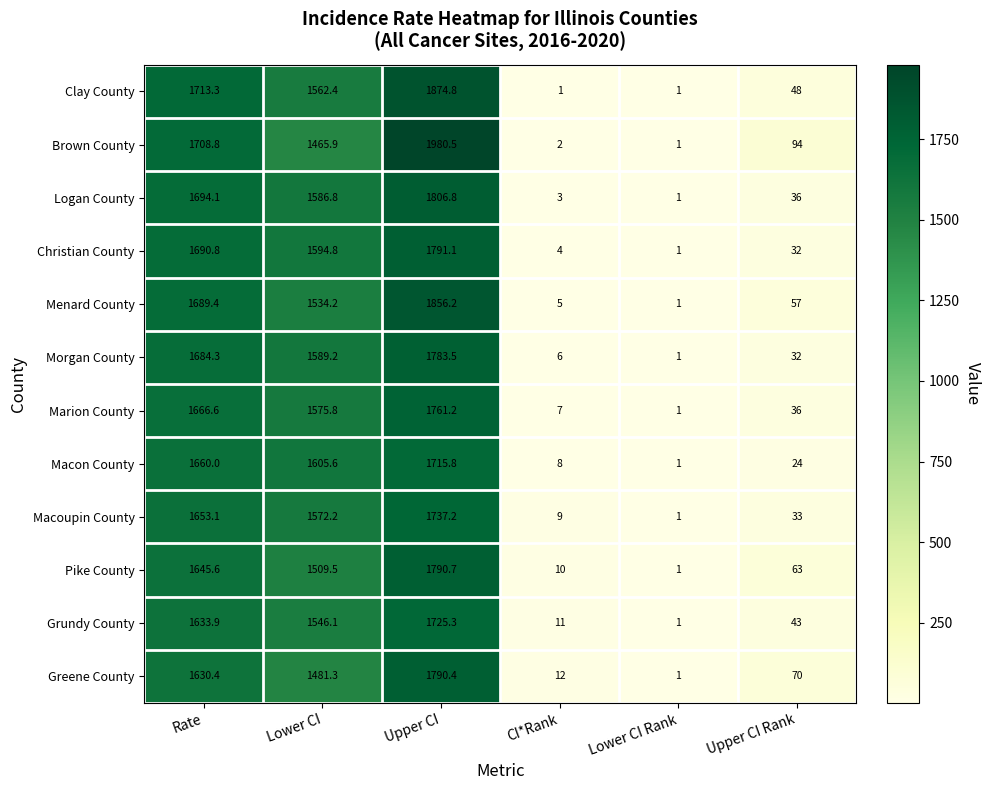

What is the average value of the Greene County series?

830.9